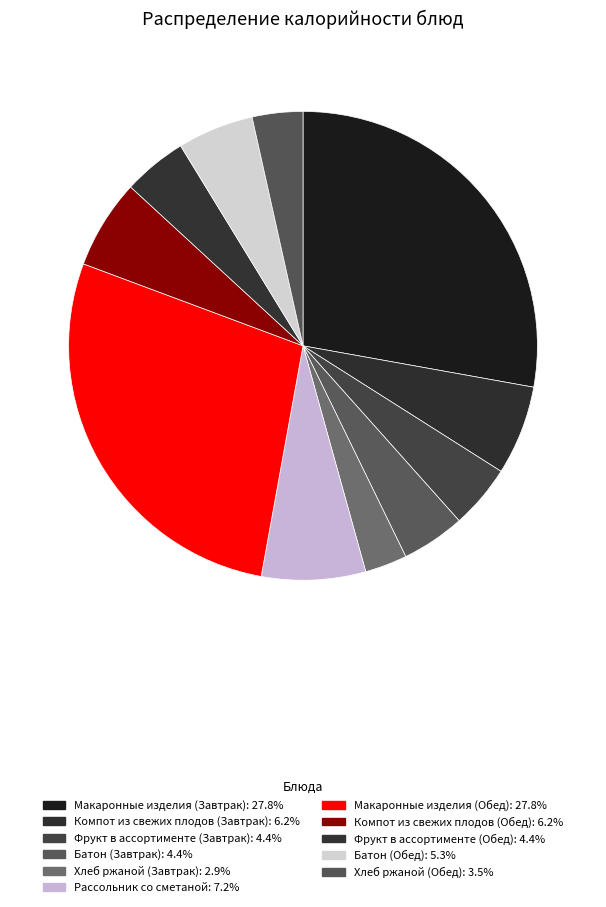

Is there a majority slice in this chart?

No